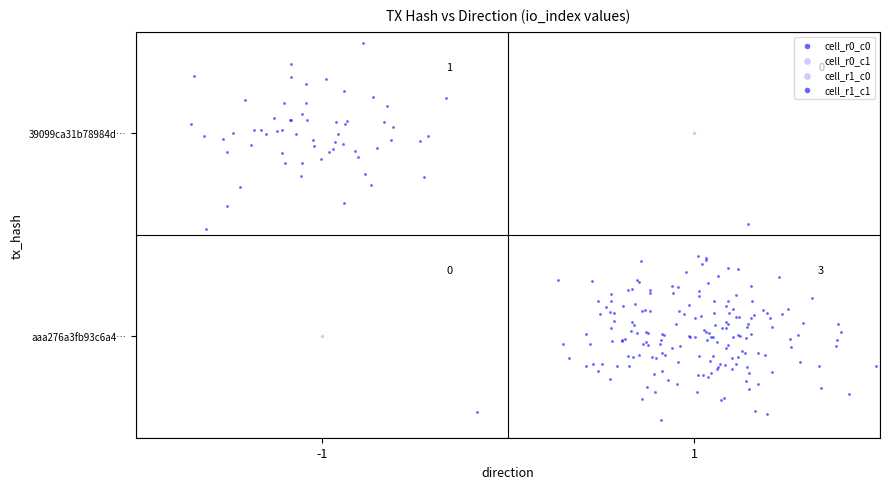

Which has a higher value, io_index or direction?

io_index